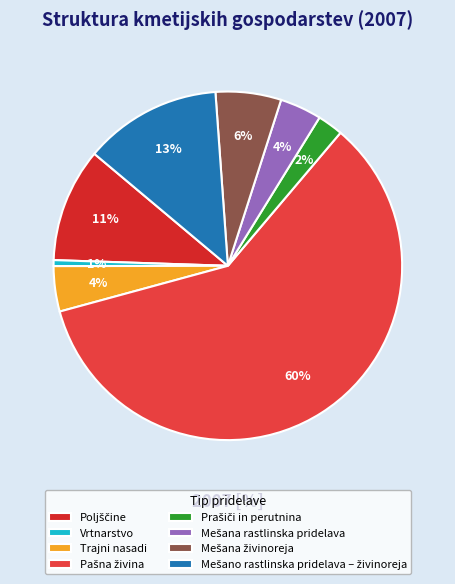

Count the number of slices in the pie.

8